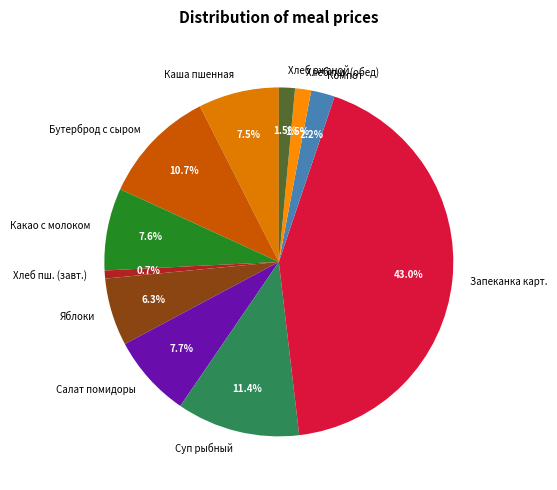

Approximately how many times larger is the value at Какао с молоком compared to Суп рыбный?

0.7